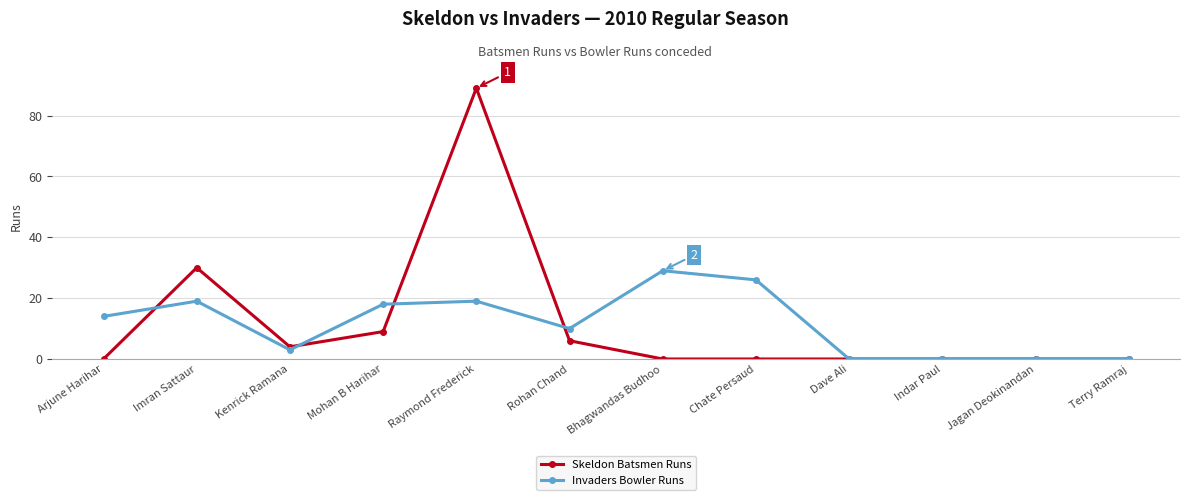

Between which two adjacent categories do Skeldon Batsmen Runs and Invaders Bowler Runs first intersect?

Arjune Harihar and Imran Sattaur